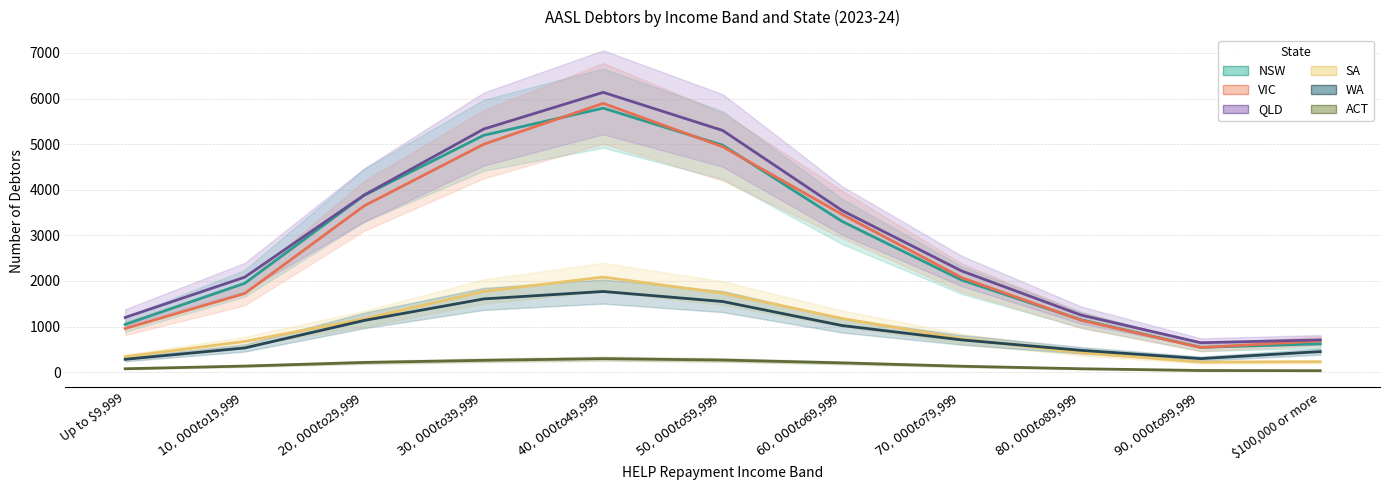

True or false: VIC and WA cross at least once.

False